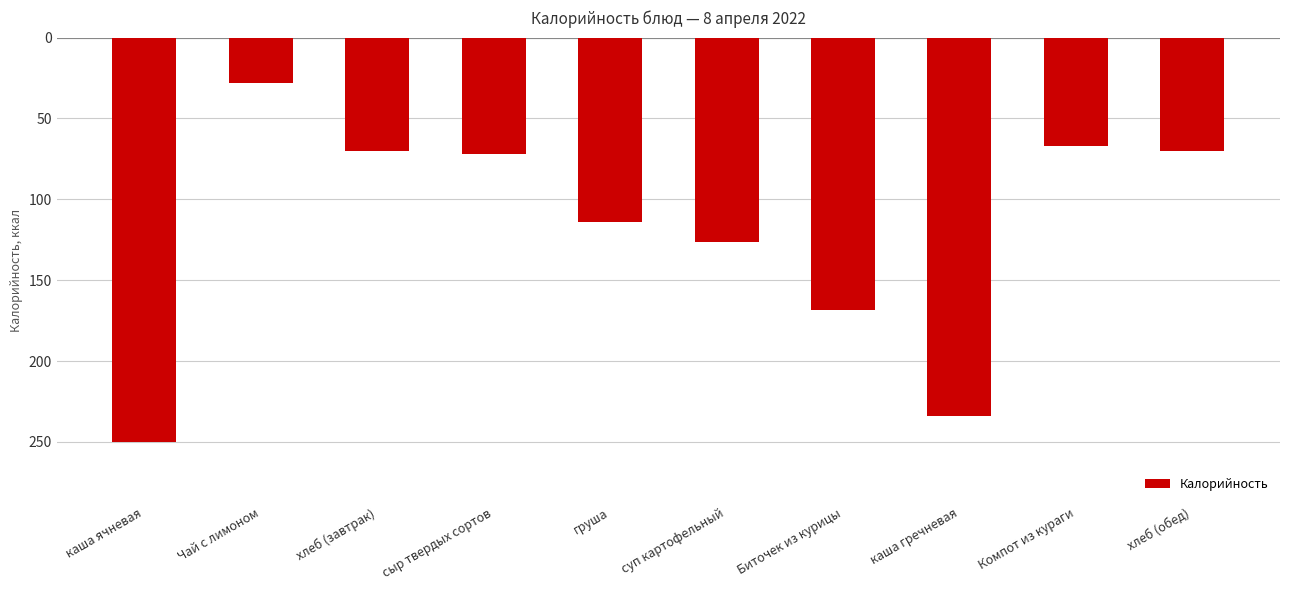

The value at груша is -113.8. True or false?

True